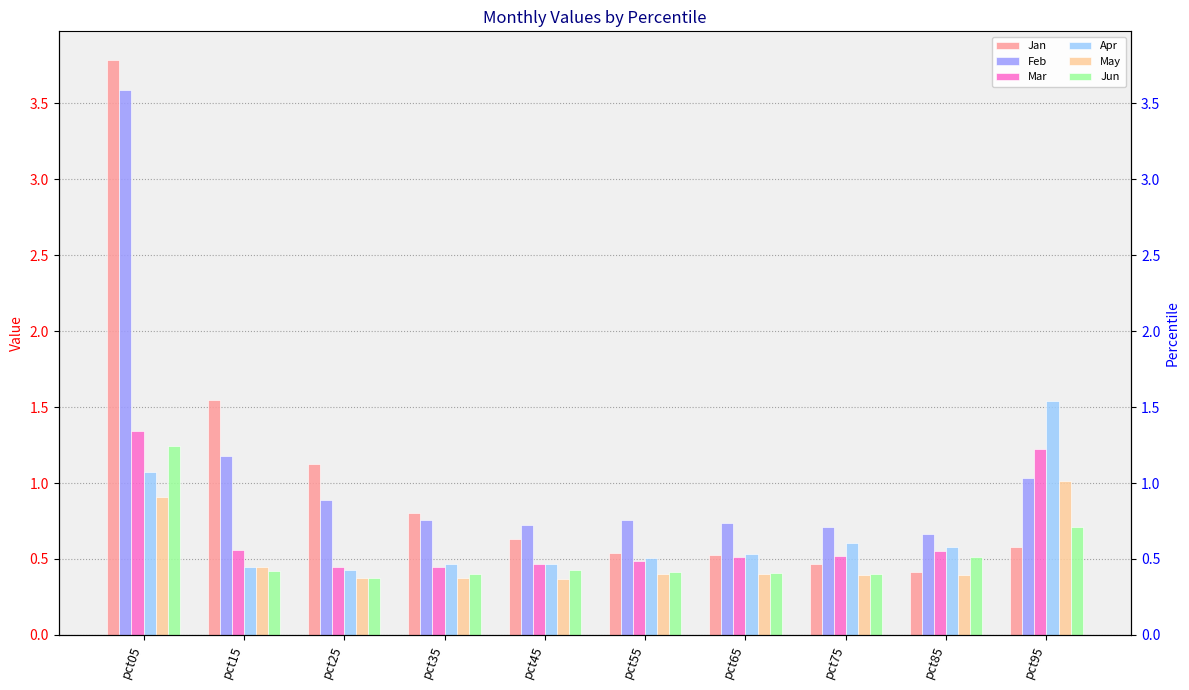

Rank the series by their maximum value, from lowest to highest.

May, Jun, Mar, Apr, Feb, Jan